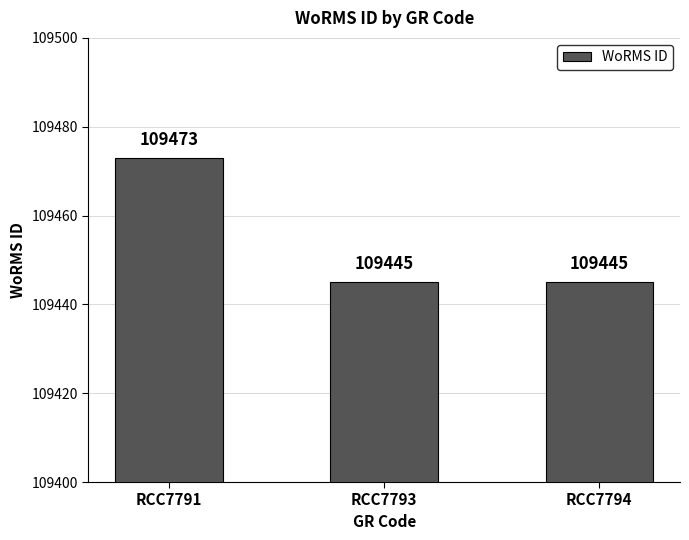

What is the change in value from RCC7791 to RCC7794?

-28